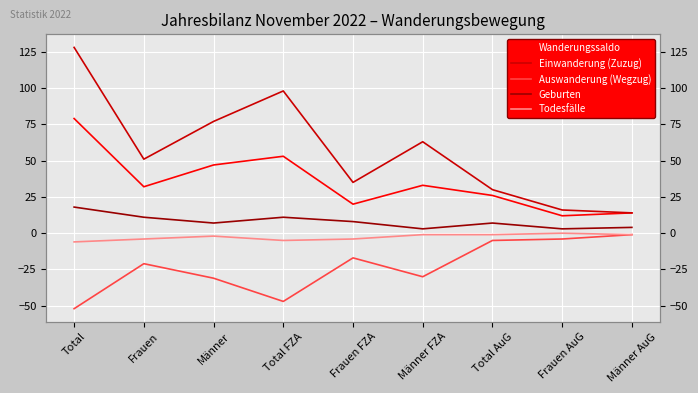

Reading left to right, transcribe all the data shown in this chart.

Wanderungssaldo: Total=79	Frauen=32	Männer=47	Total FZA=53	Frauen FZA=20	Männer FZA=33	Total AuG=26	Frauen AuG=12	Männer AuG=14
Einwanderung (Zuzug): Total=128	Frauen=51	Männer=77	Total FZA=98	Frauen FZA=35	Männer FZA=63	Total AuG=30	Frauen AuG=16	Männer AuG=14
Auswanderung (Wegzug): Total=-52	Frauen=-21	Männer=-31	Total FZA=-47	Frauen FZA=-17	Männer FZA=-30	Total AuG=-5	Frauen AuG=-4	Männer AuG=-1
Geburten: Total=18	Frauen=11	Männer=7	Total FZA=11	Frauen FZA=8	Männer FZA=3	Total AuG=7	Frauen AuG=3	Männer AuG=4
Todesfälle: Total=-6	Frauen=-4	Männer=-2	Total FZA=-5	Frauen FZA=-4	Männer FZA=-1	Total AuG=-1	Frauen AuG=0	Männer AuG=-1